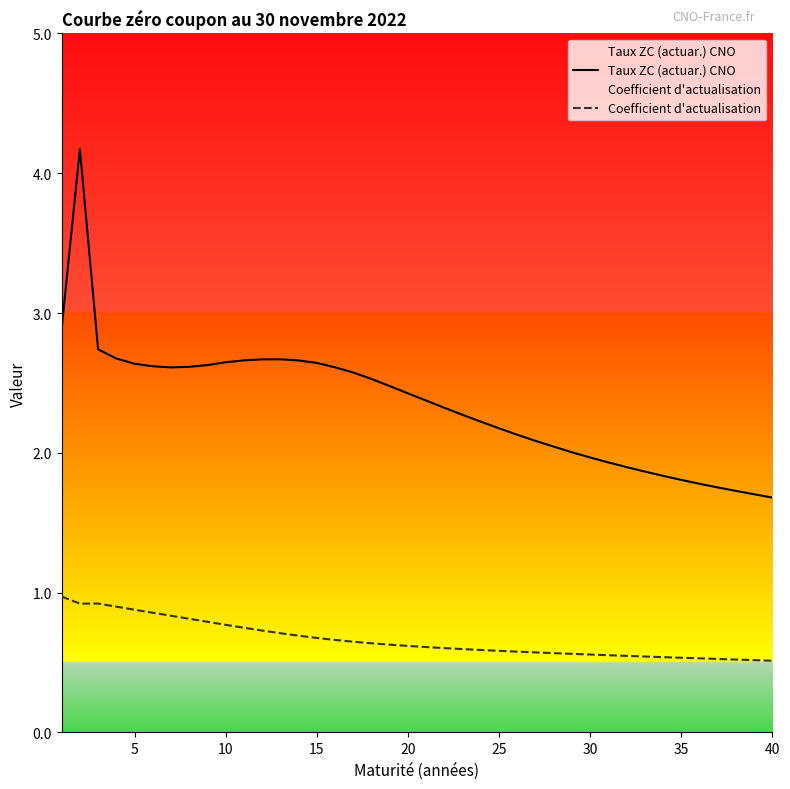

How many lines are shown in the chart?

2